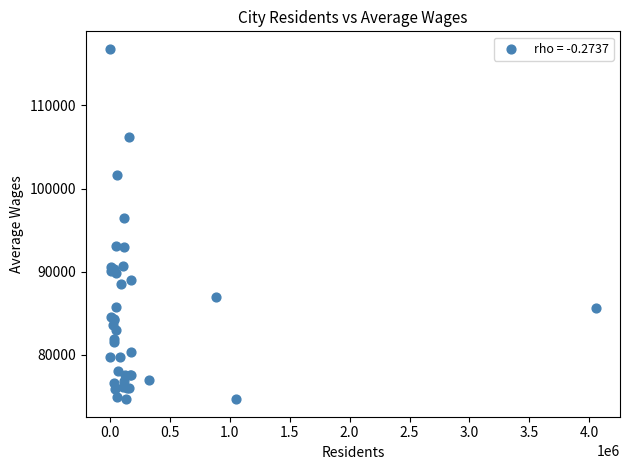

What Y value in the scatter plot is closest to 95735?

96451.6